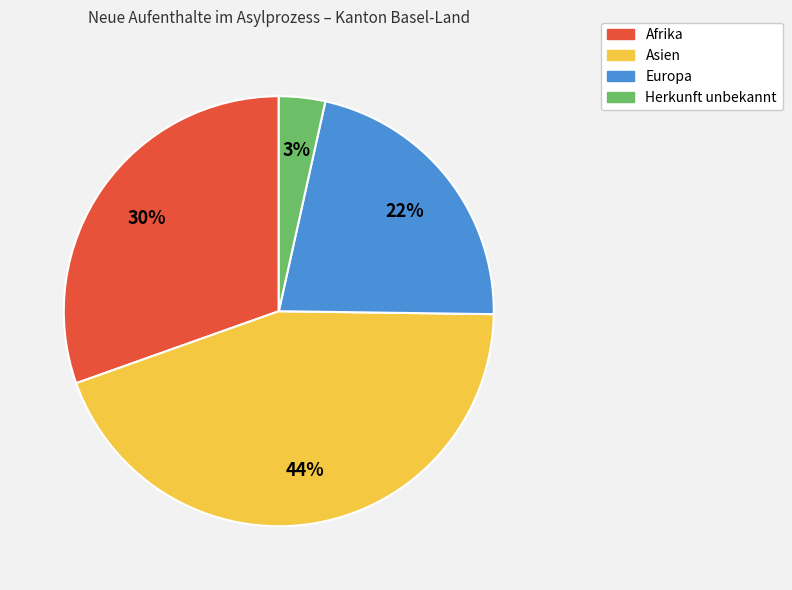

Is there a majority slice in this chart?

No